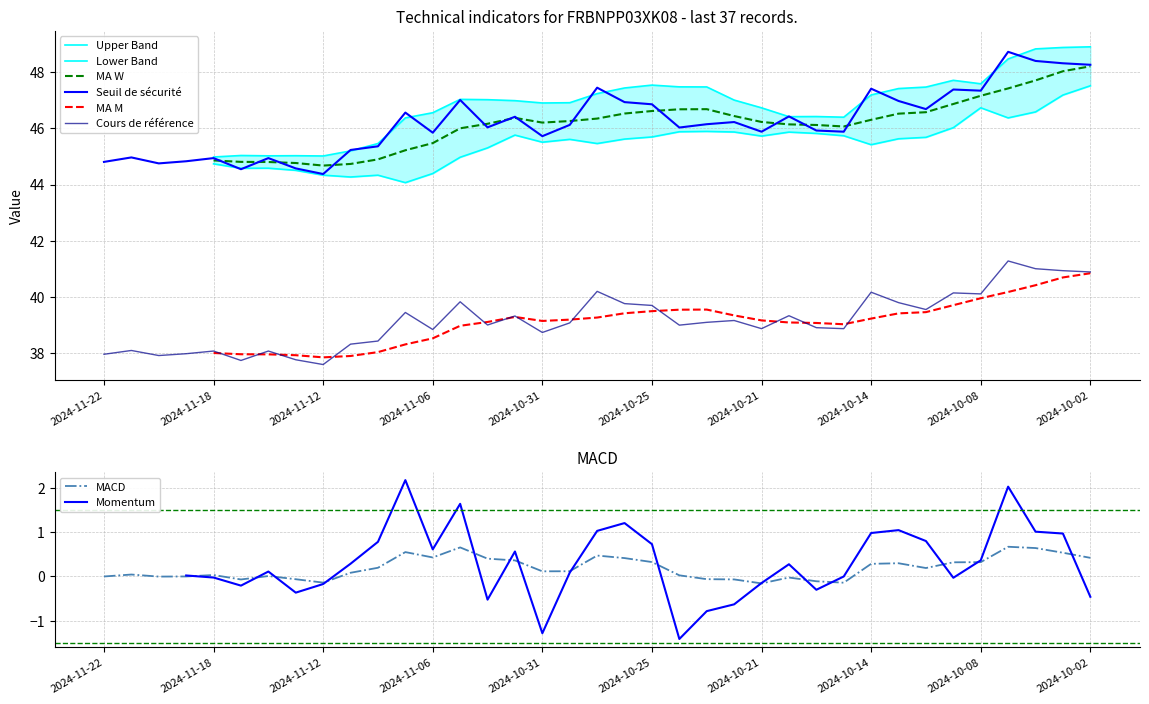

True or false: Cours de référence and Seuil de sécurité cross at least once.

False